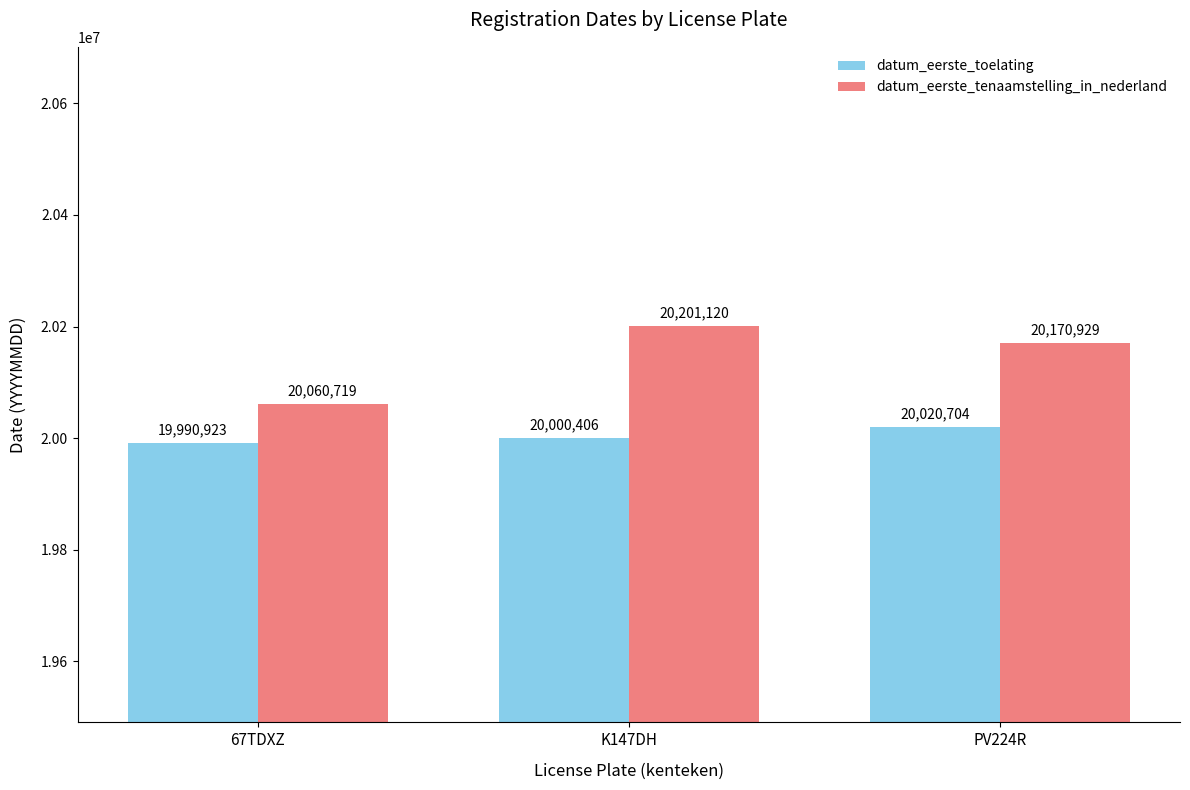

How many categories are shown in the chart?

3